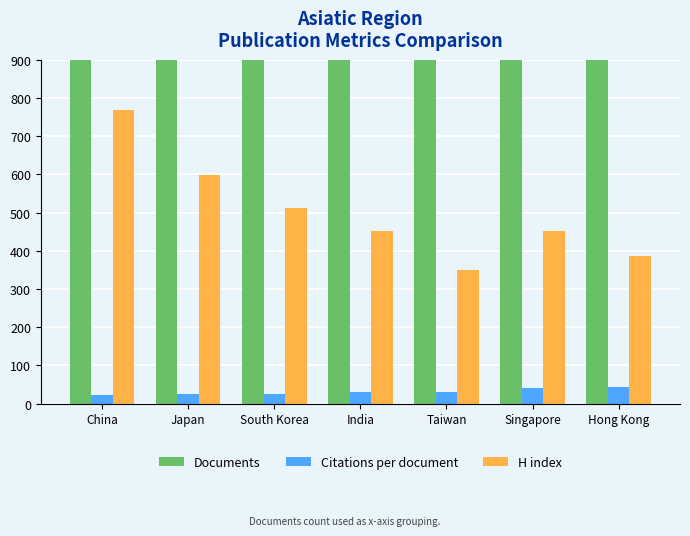

True or false: Documents has a value of 1918.0 at Singapore.

True